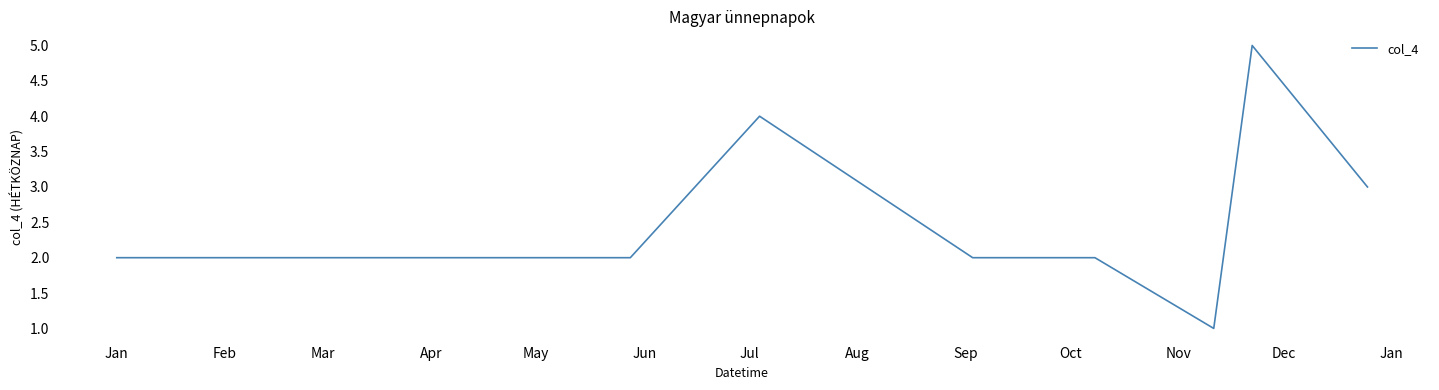

What is the greatest value displayed?

5